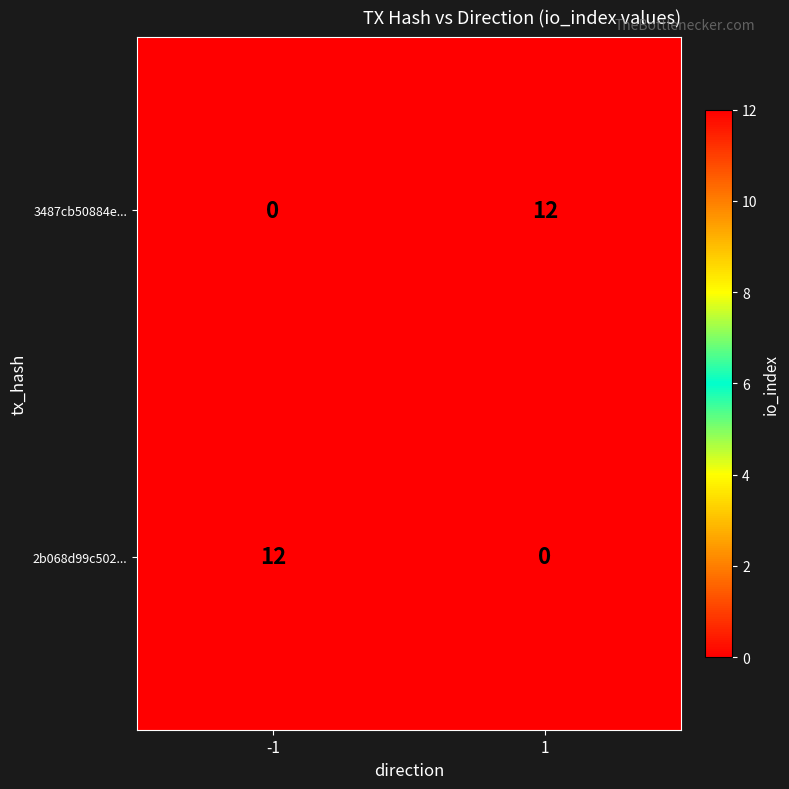

What is the spread (max minus min) of values at -1?

12